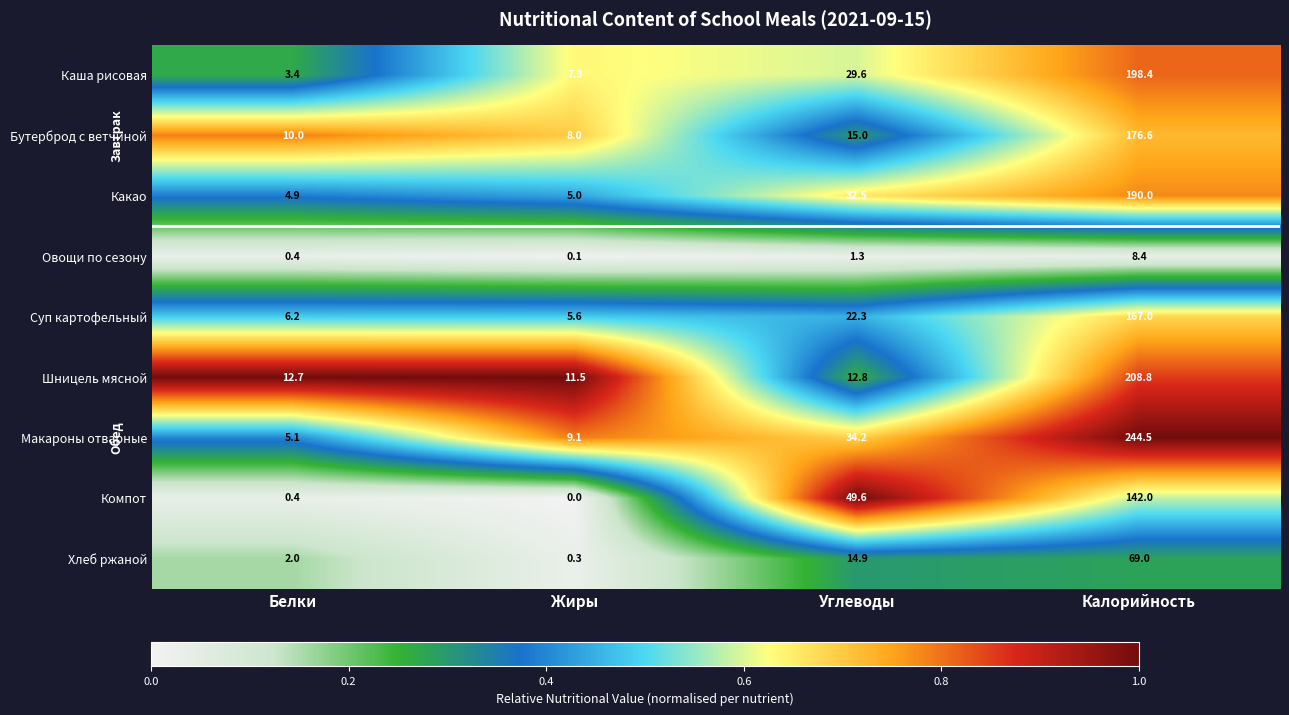

Is it true that Овощи по сезону equals 1.3 at Углеводы?

True